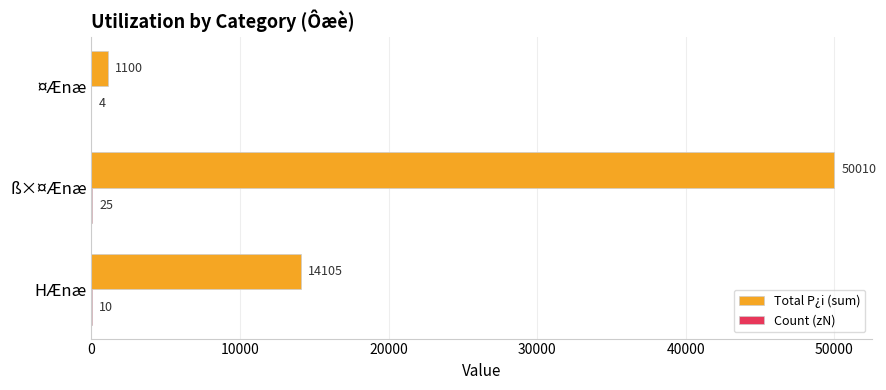

How many Total P¿i (sum) values are between 1100 and 50010?

3